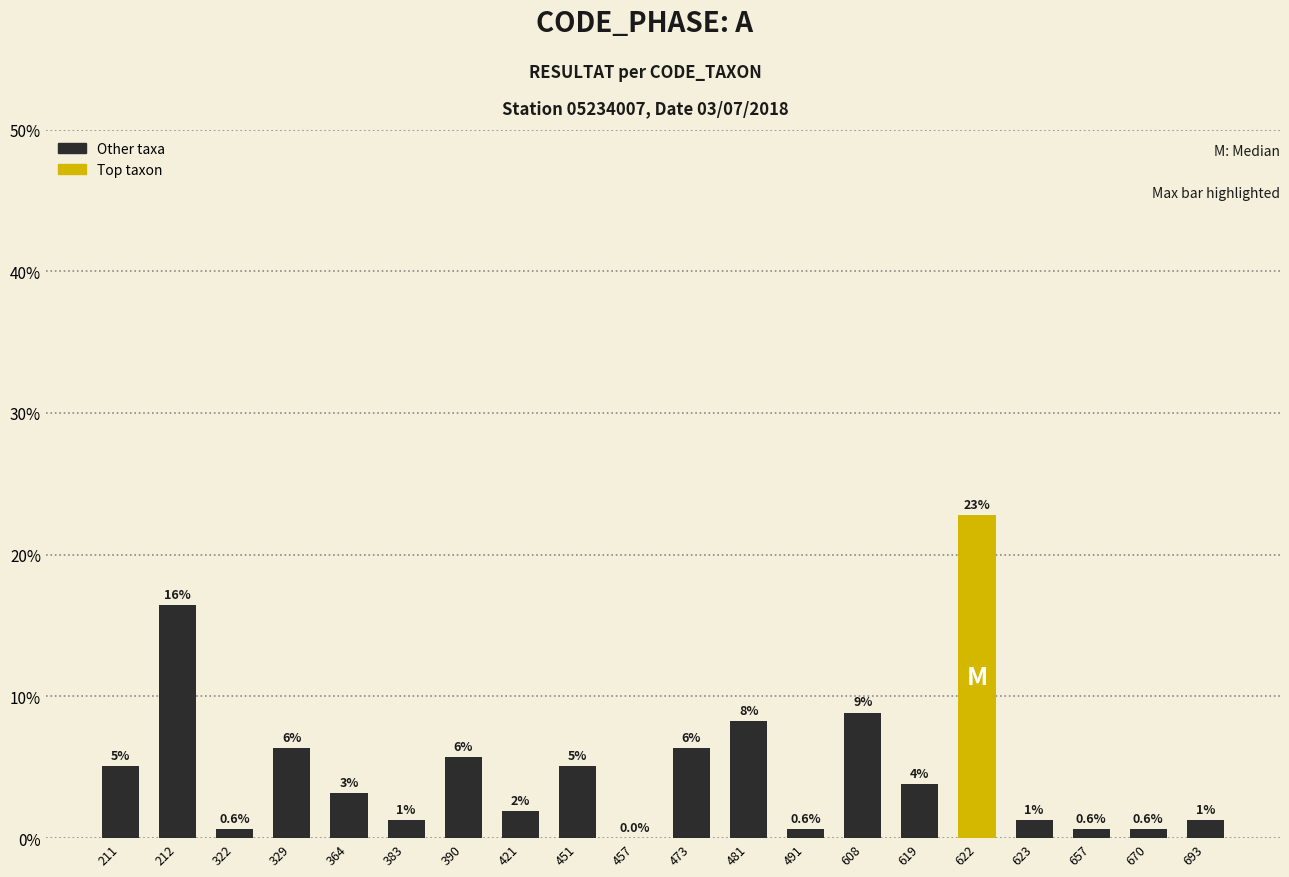

What is the value of the 11th bar from the left?

6.3